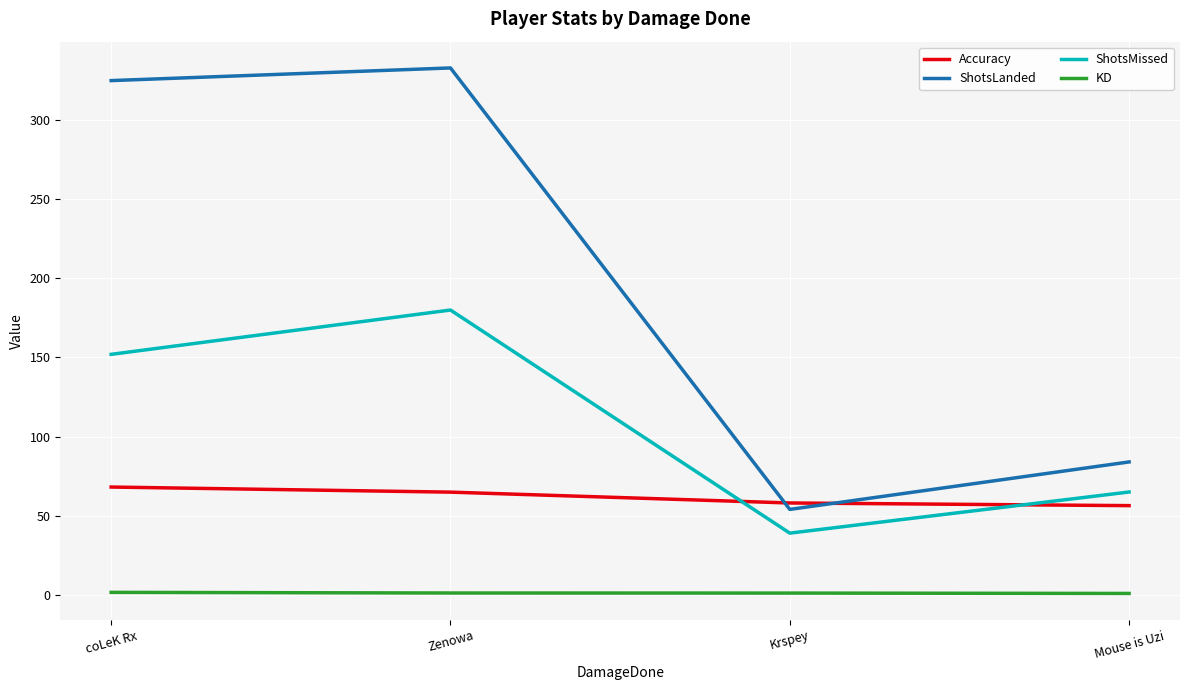

Count the number of data series in this chart.

4